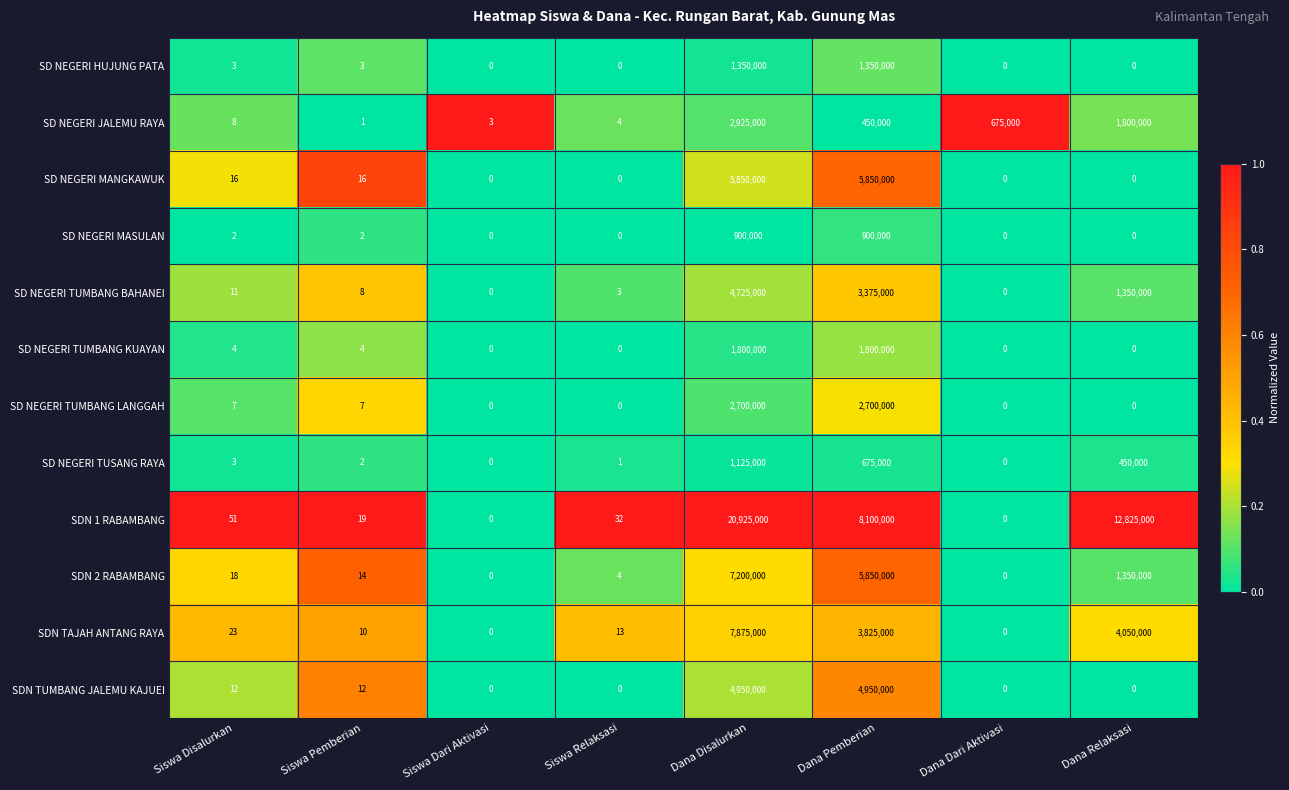

What is the difference between the SDN 2 RABAMBANG values at Siswa Pemberian and Dana Disalurkan?

7199986